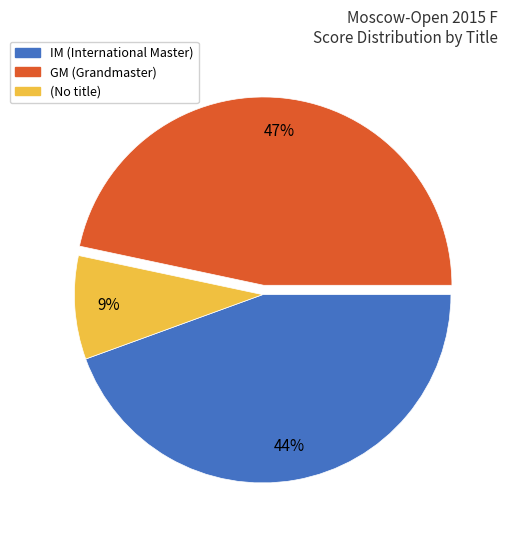

Is there a majority slice in this chart?

No